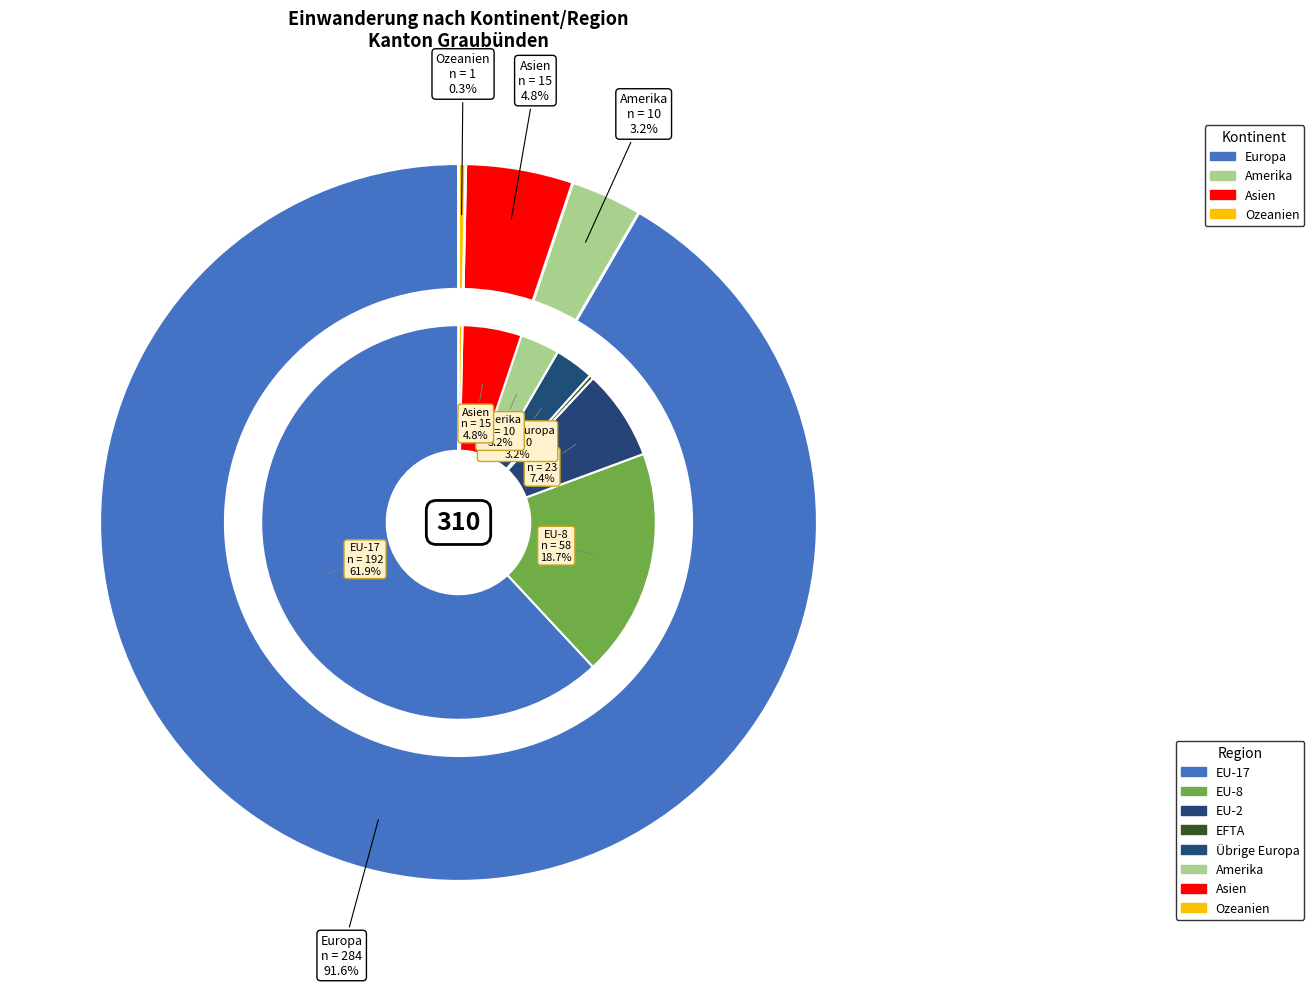

To the nearest percent, what is the combined percentage of Asien and Afrika?

5%